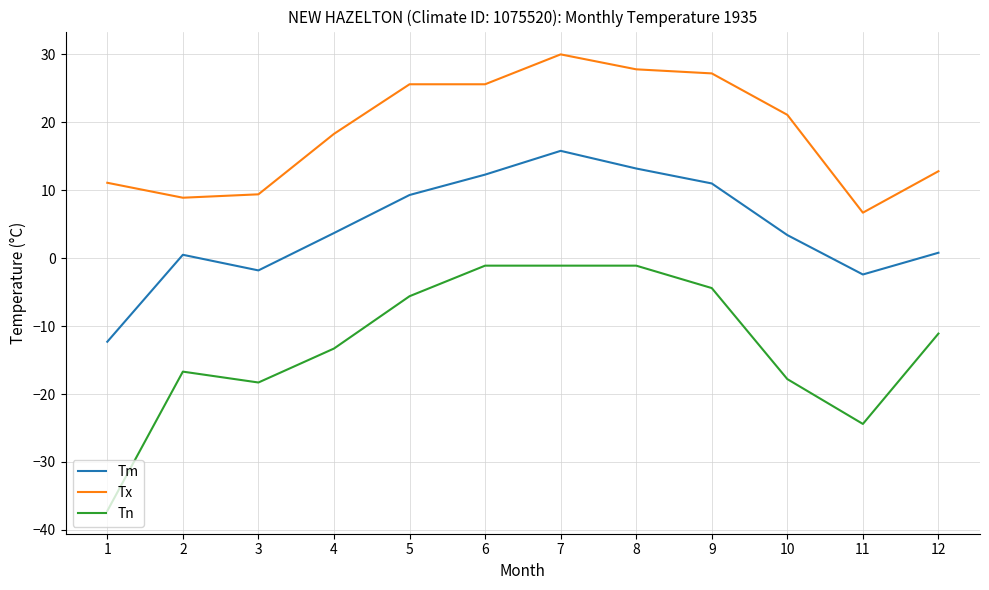

How many lines are shown in the chart?

3